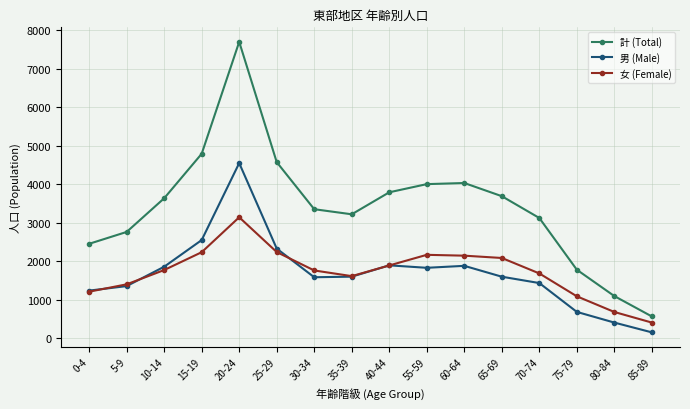

At which category is the sum across all series the highest?

20-24